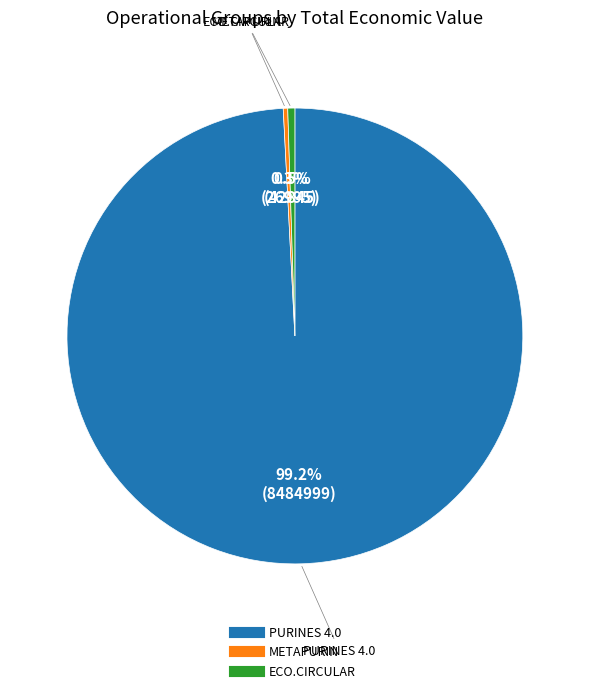

To the nearest percent, what is the average slice percentage?

33%